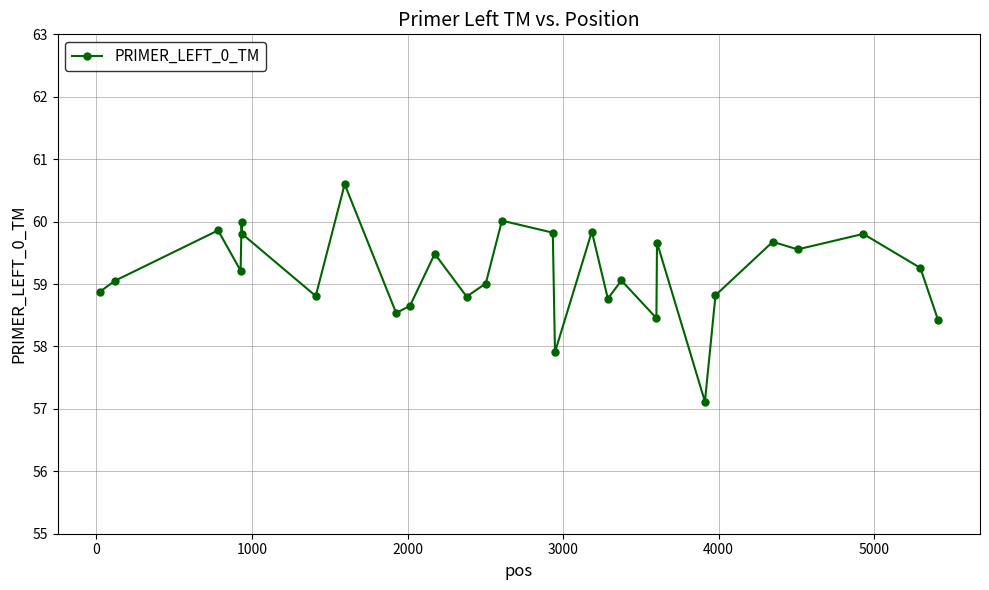

What is the minimum value shown in the chart?

57.1